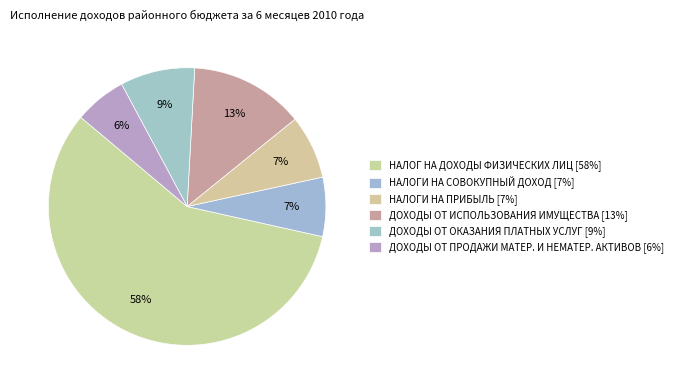

Which category has the biggest portion of the pie?

НАЛОГ НА ДОХОДЫ ФИЗИЧЕСКИХ ЛИЦ